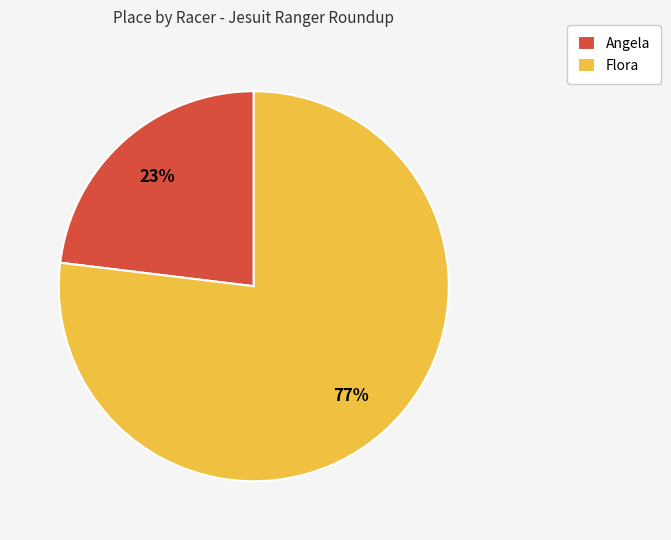

Which category has the biggest portion of the pie?

Flora